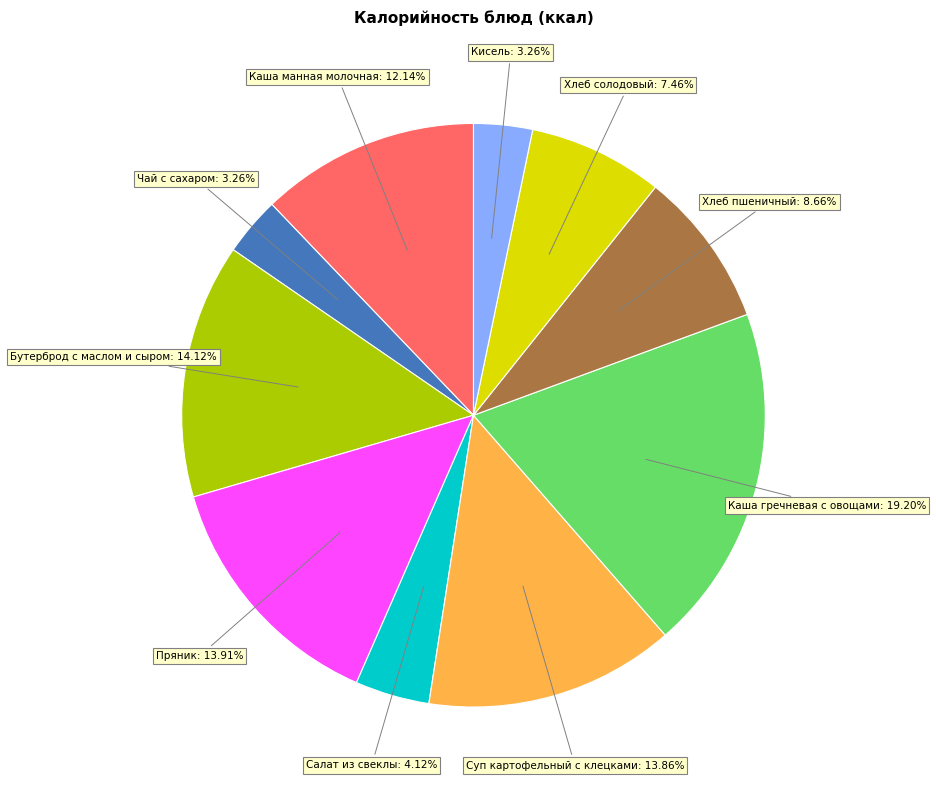

Is there any slice that represents more than half of the pie?

No